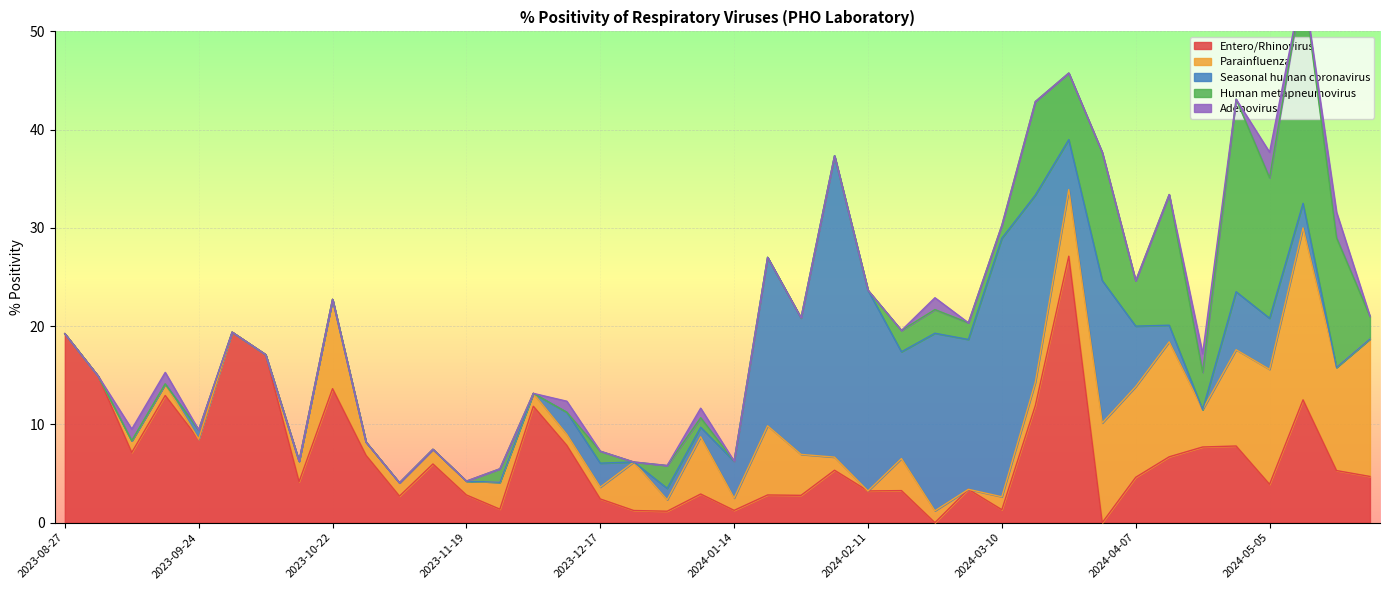

What is the spread (max minus min) of values at 2023-09-17?

12.9